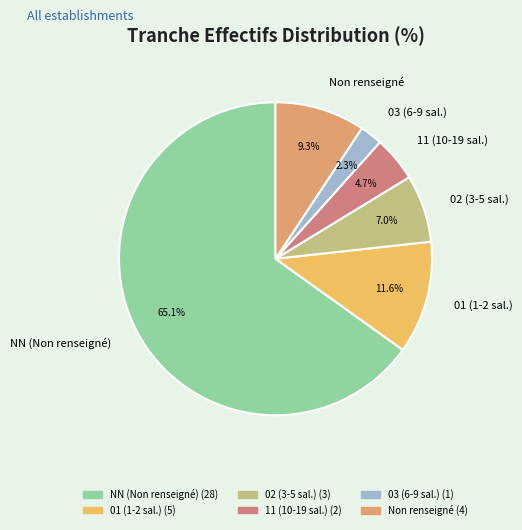

Which slice represents more than half of the pie?

NN (Non renseigné)